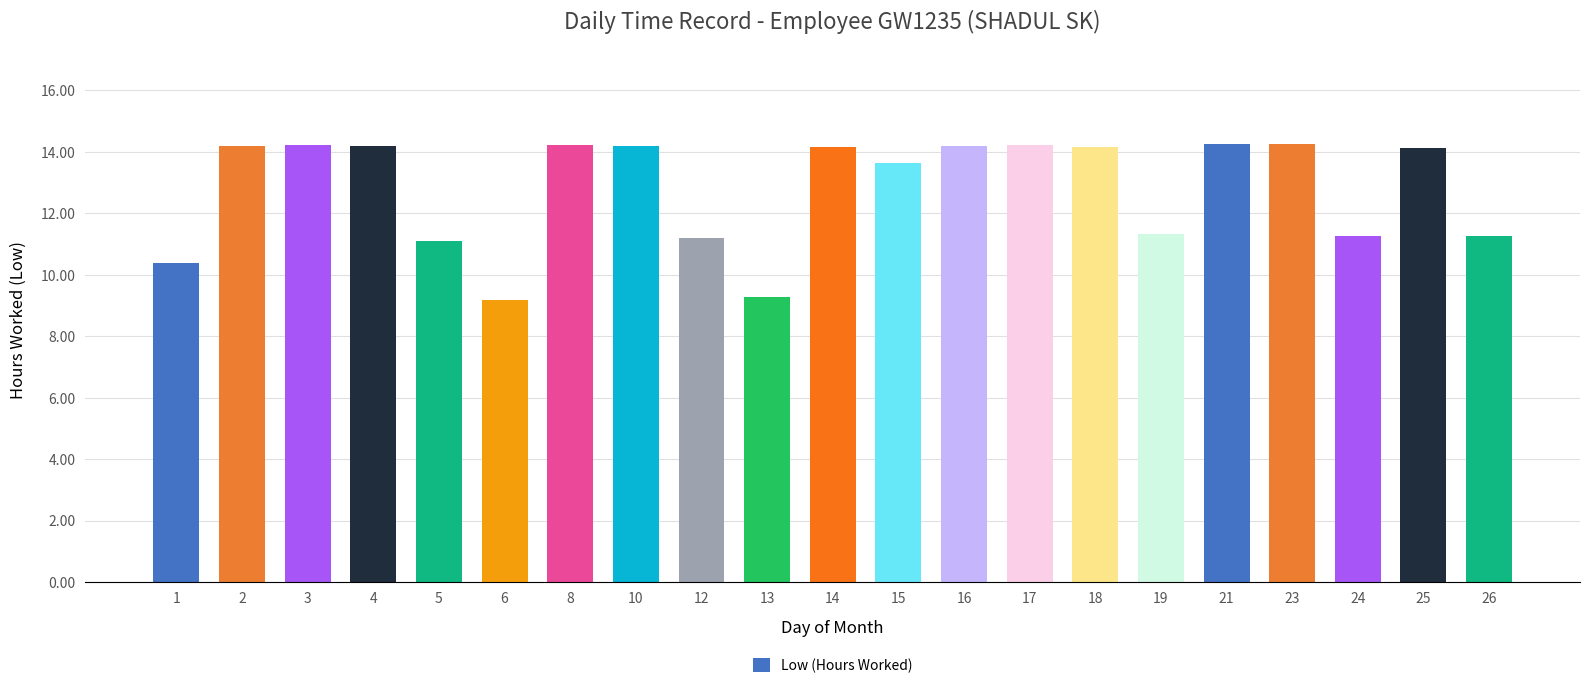

How many series are shown in this chart?

1